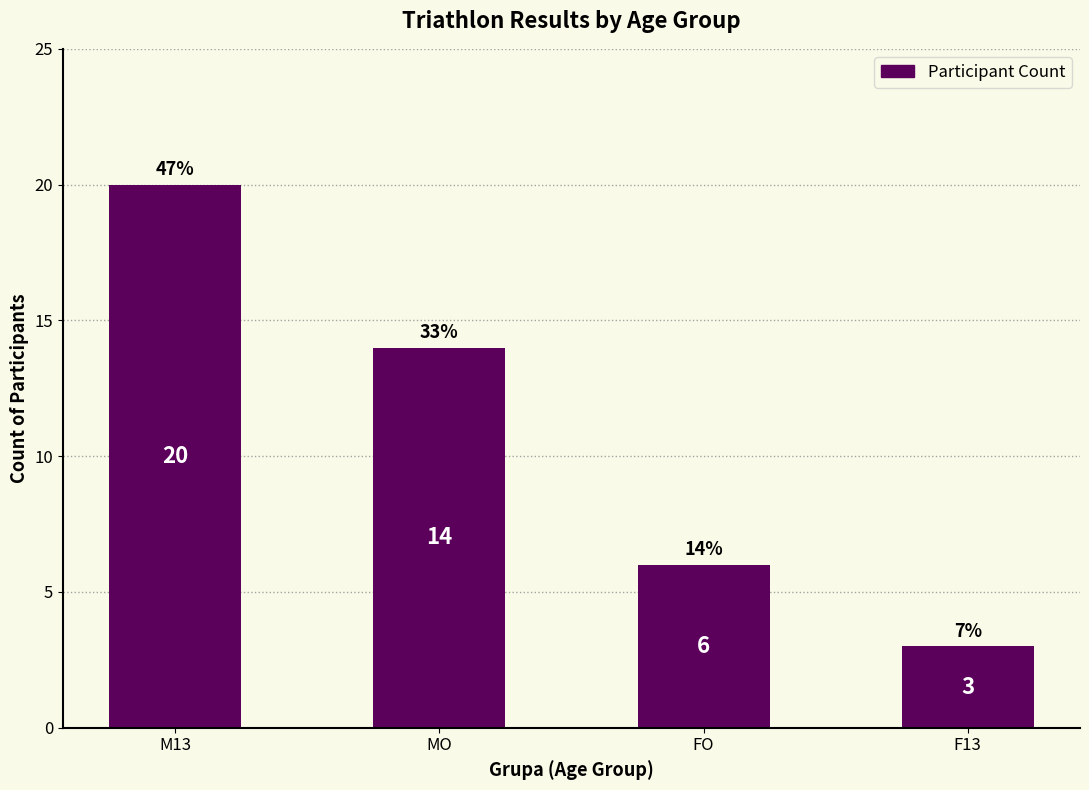

List the labels in order of value, smallest first.

F13, FO, MO, M13